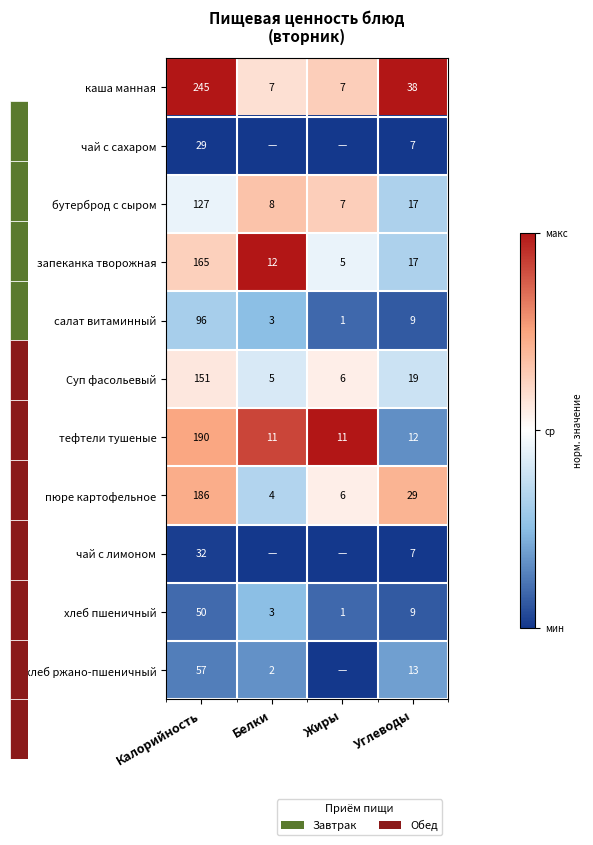

What is the total value across all series at Калорийность?

1328